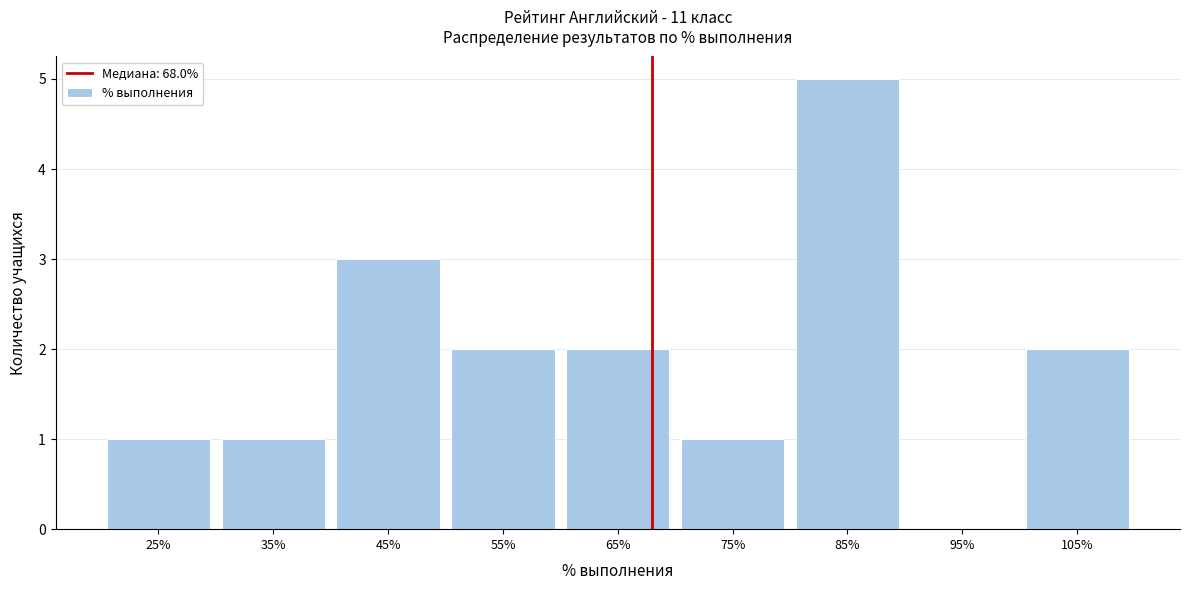

Which range on the x-axis has the tallest bar?

80 to 90